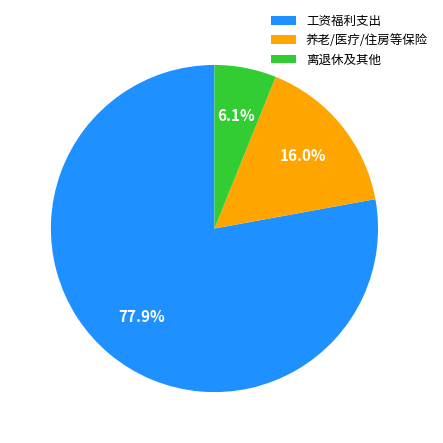

What is the smallest slice in the pie chart?

离退休及其他